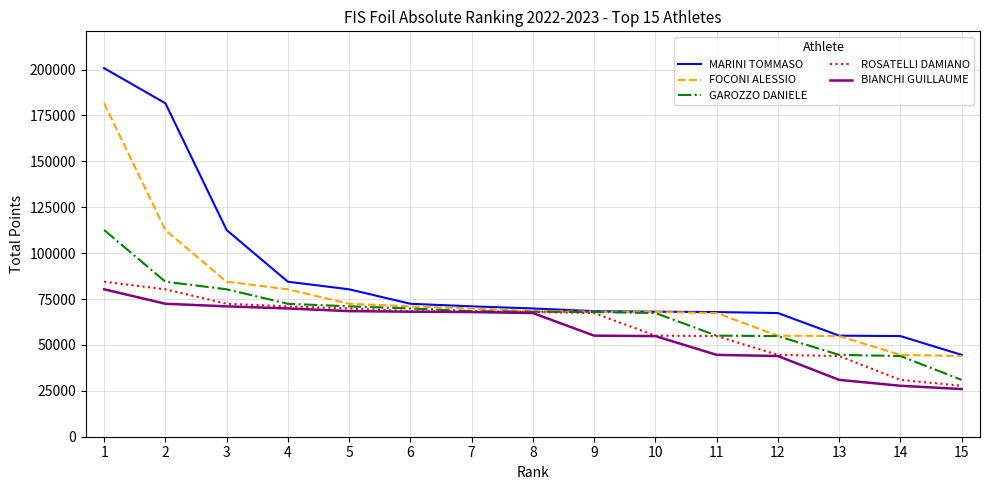

The value of GAROZZO DANIELE at 2 is 84416.0. True or false?

True